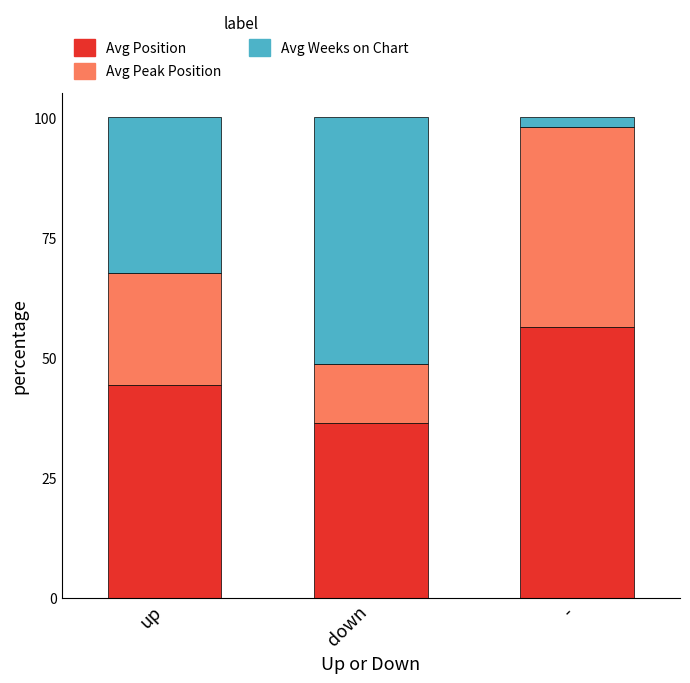

What is the difference between the maximum and second lowest values in the Avg Position series?

11.9